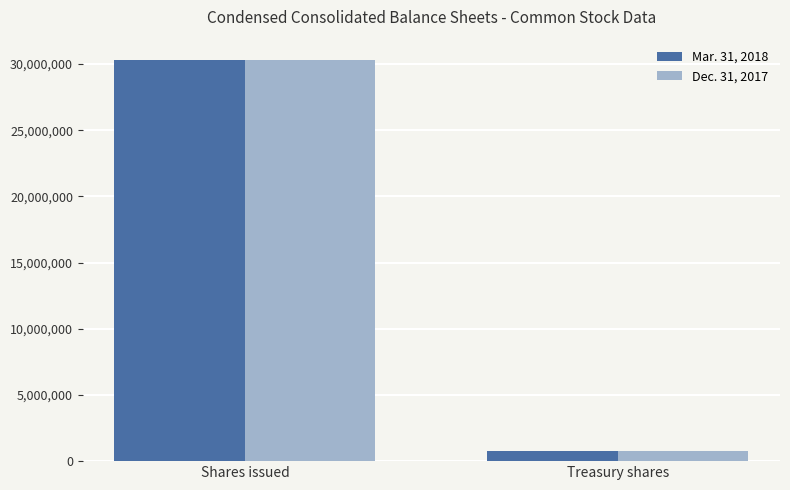

Which label corresponds to the largest value in the chart?

Shares issued